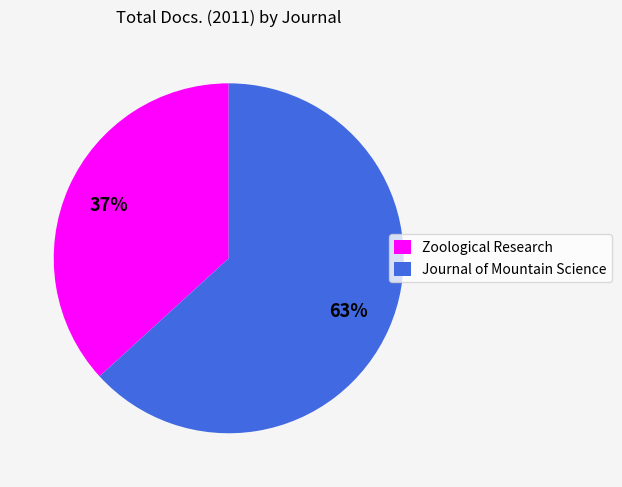

Do Zoological Research and Journal of Mountain Science together represent more than half of the pie?

Yes